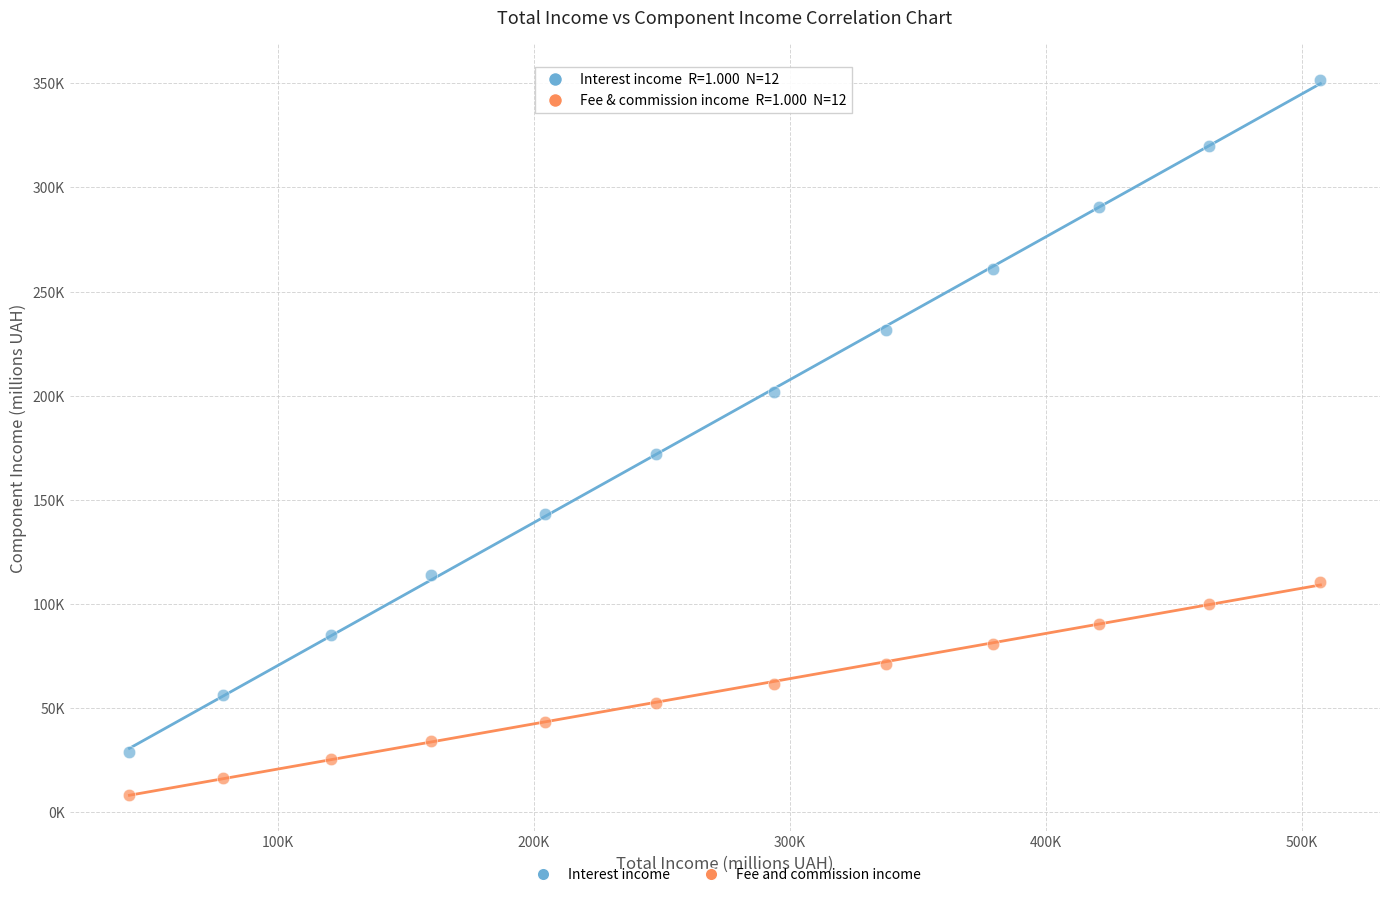

What are all the series names shown in the legend?

Interest income, Fee and commission income